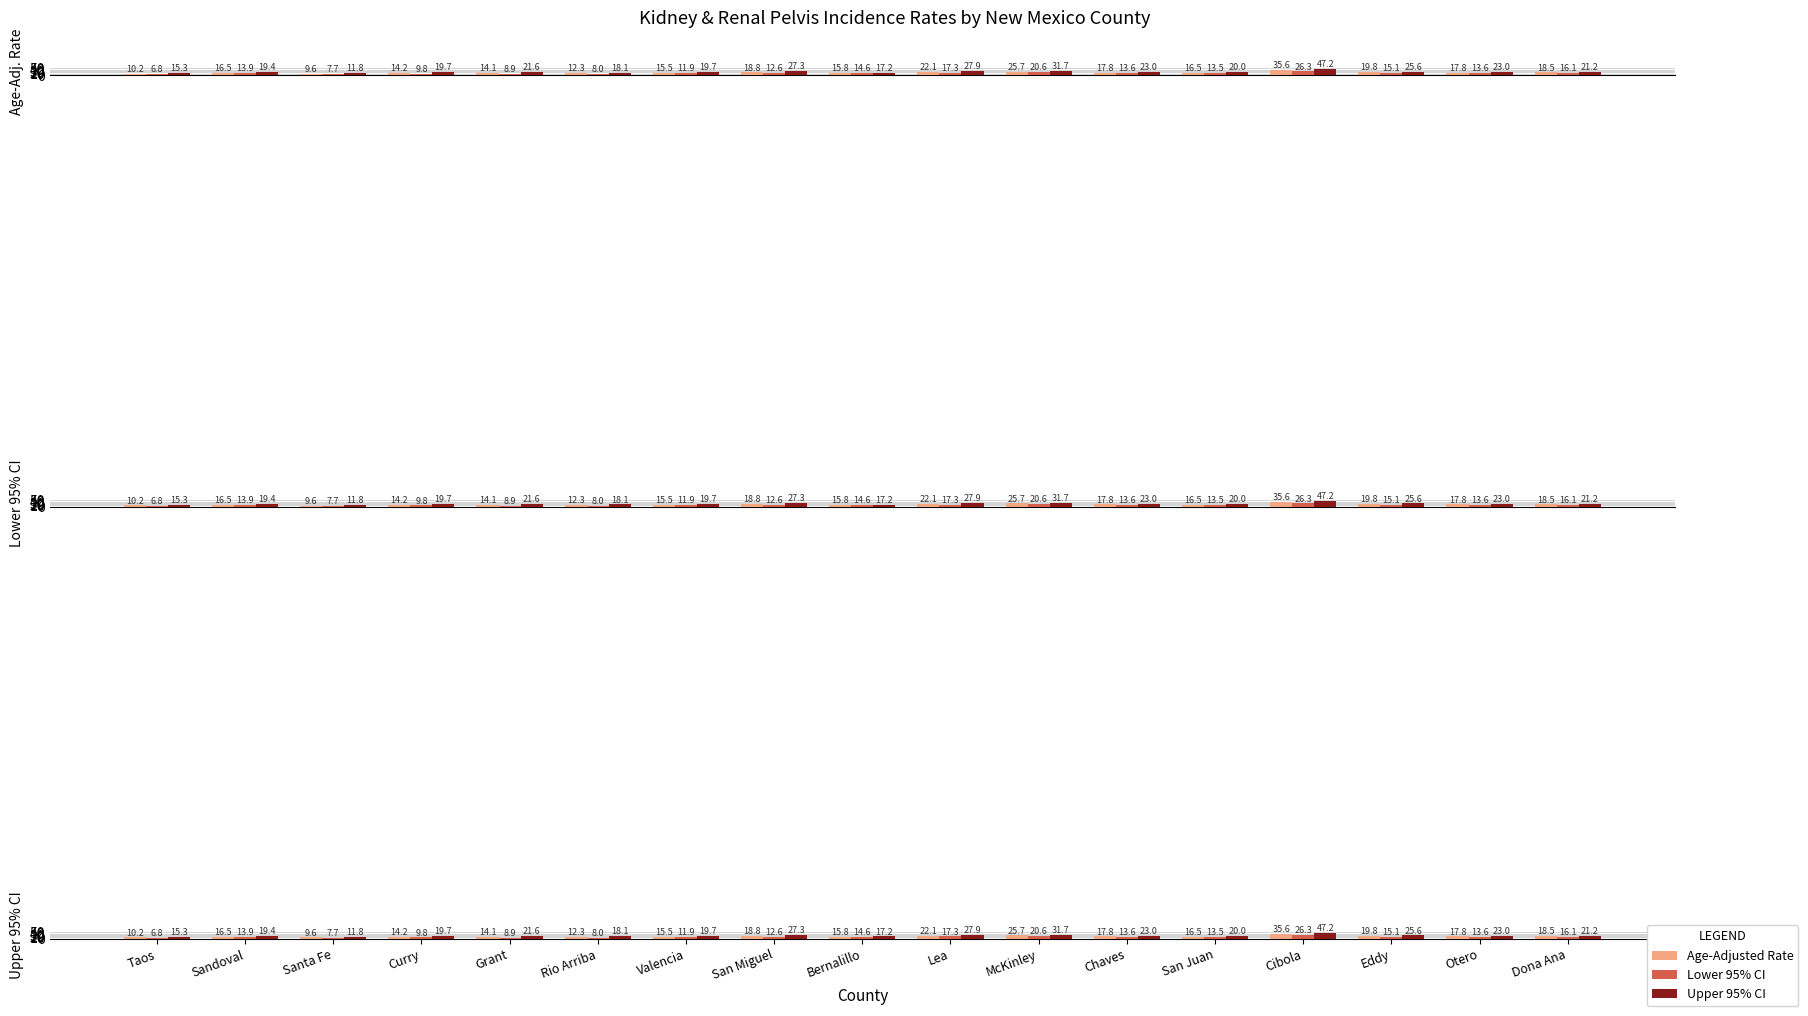

The value of Upper 95% CI at Valencia is 32.0. True or false?

False